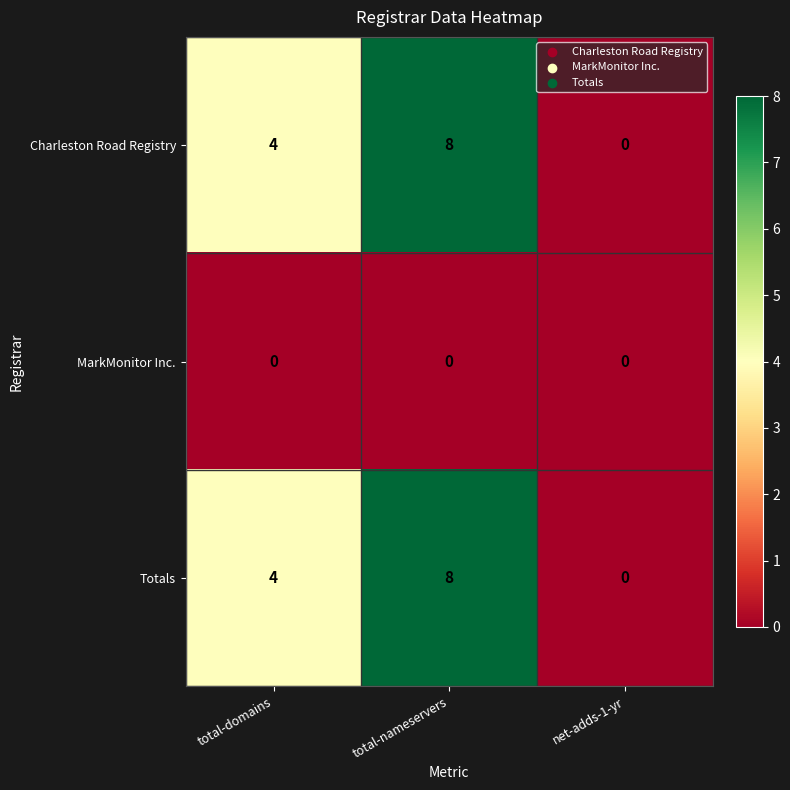

How many distinct data groups are displayed?

3